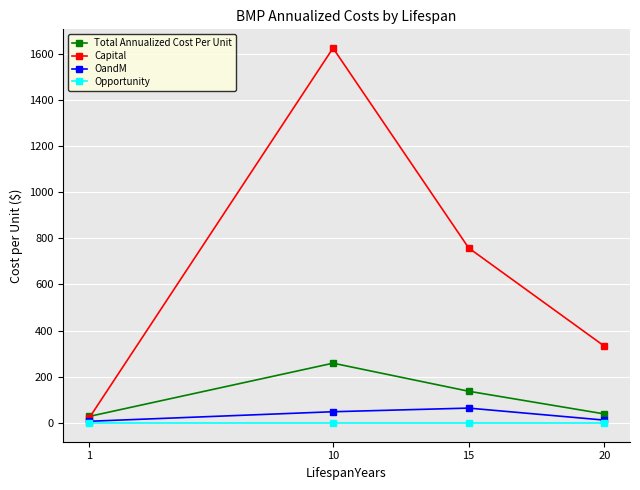

How many values in the Total Annualized Cost Per Unit series are below 137?

2